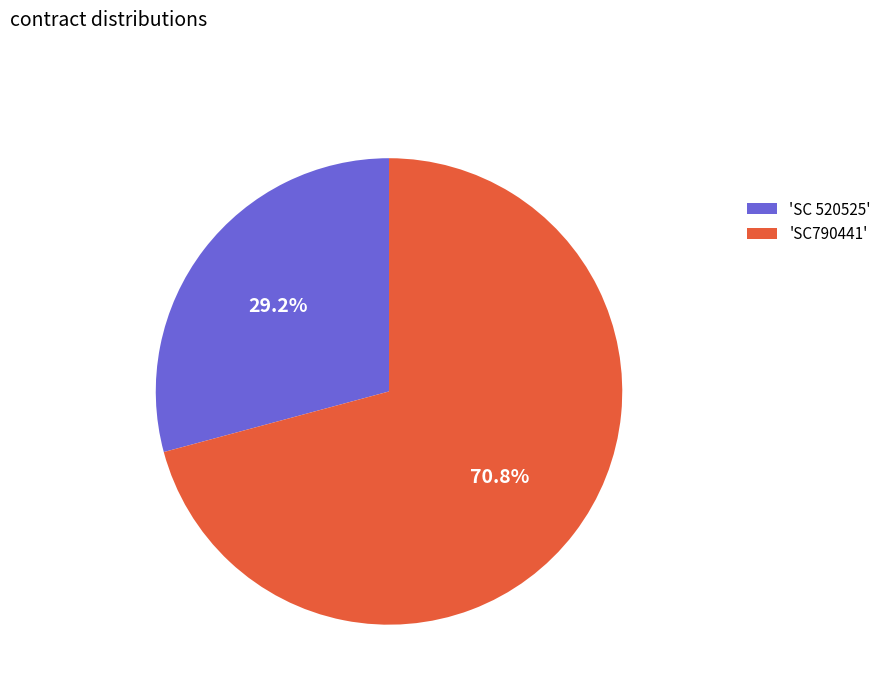

Rank the categories by value from lowest to highest.

'SC 520525', 'SC790441'